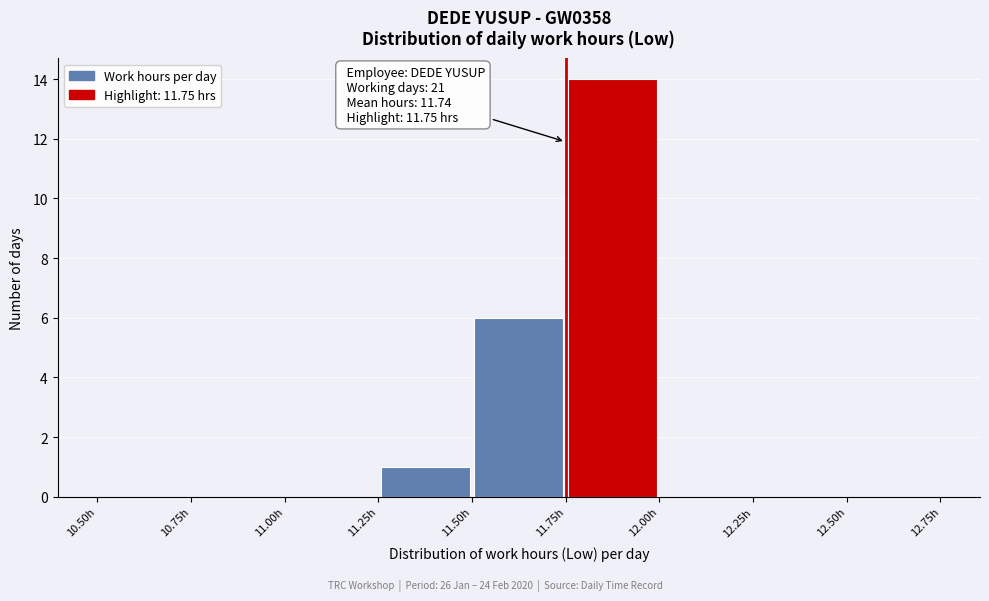

Which range on the x-axis has the tallest bar?

11.75 to 12.00